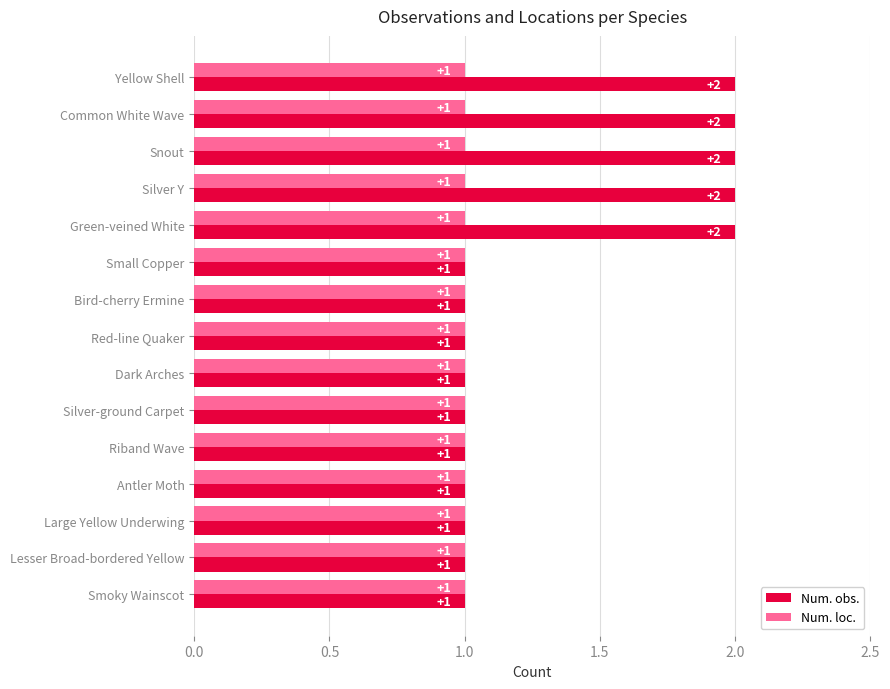

The Num. obs. series shows 2 at Snout. True or false?

True